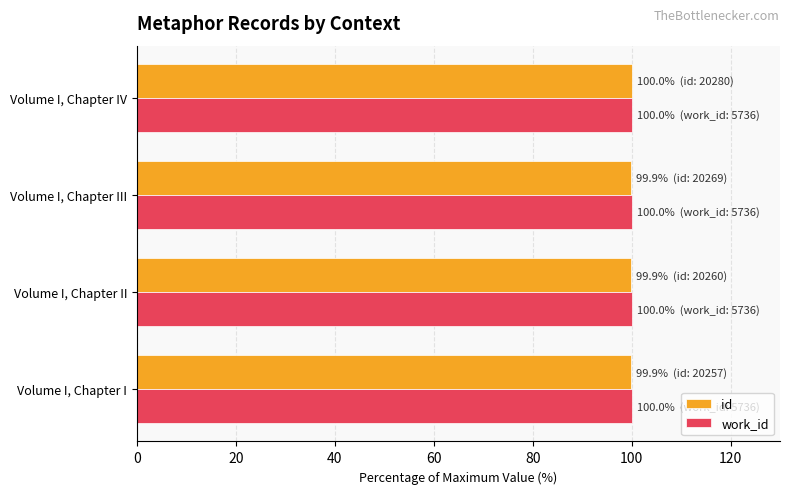

What is the average value of the id series?

99.9